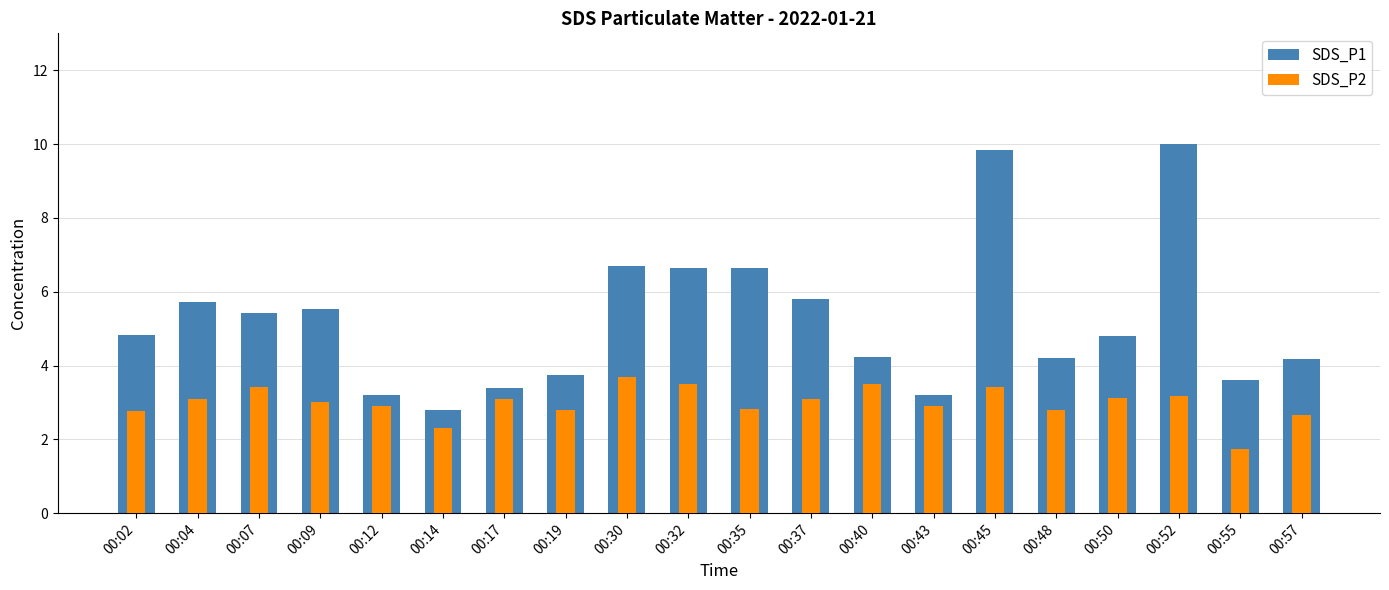

At which label is SDS_P1 closest to 6?

00:37